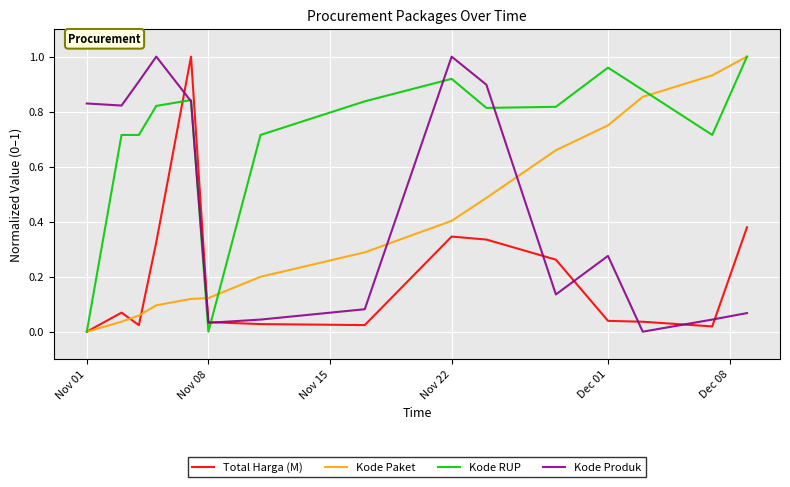

True or false: Kode Produk and Kode Paket intersect in this chart.

True